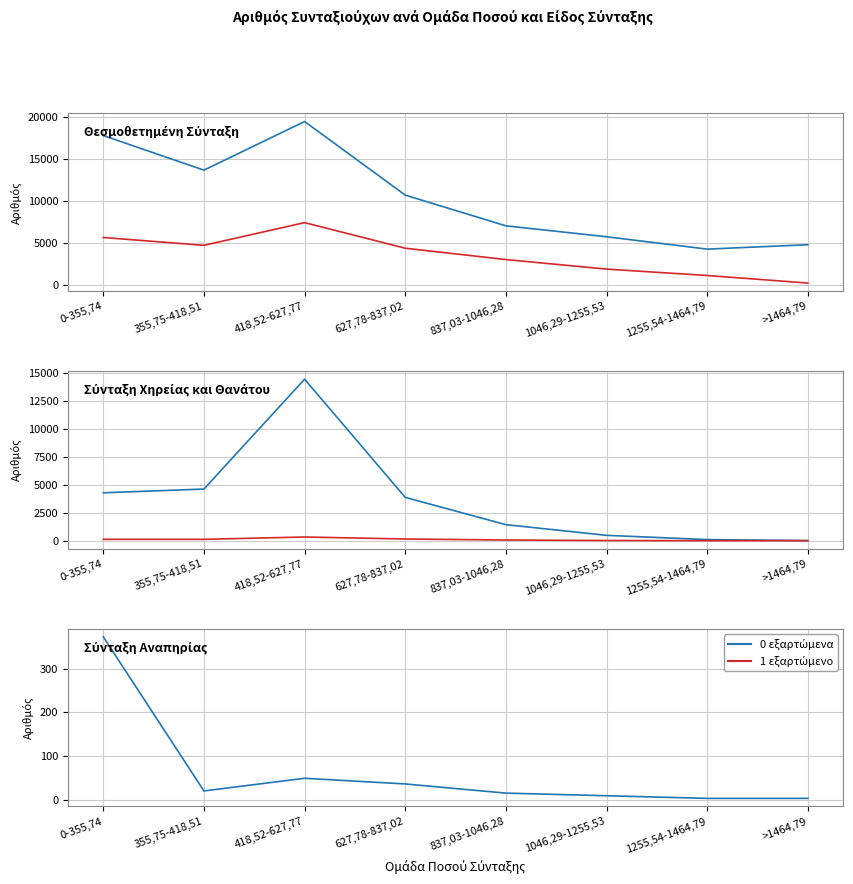

What is the value of the Θεσμοθετημένη (1 εξαρτ.) point at the 3rd from the left?

7422